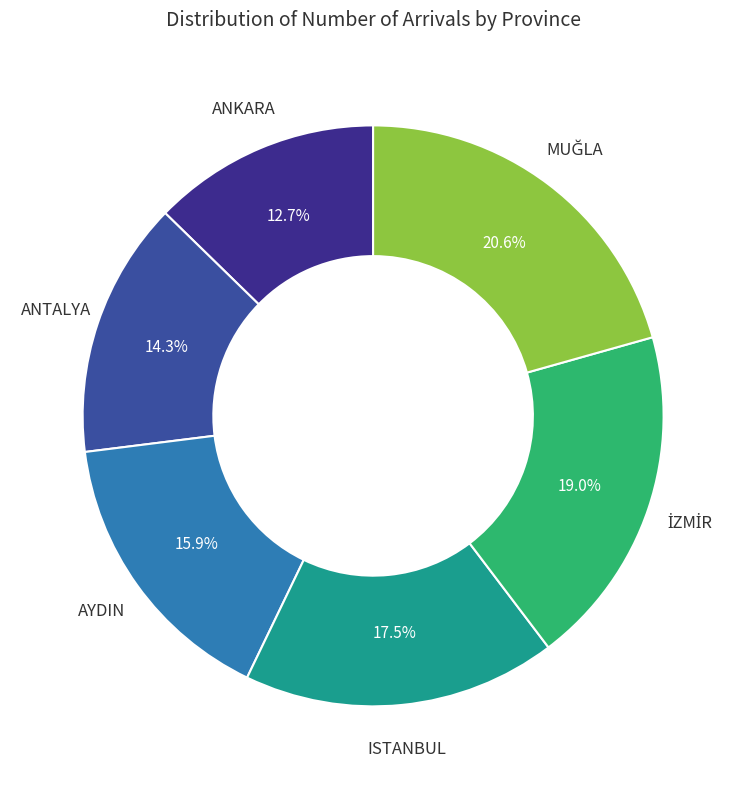

Is there any slice that represents more than half of the pie?

No